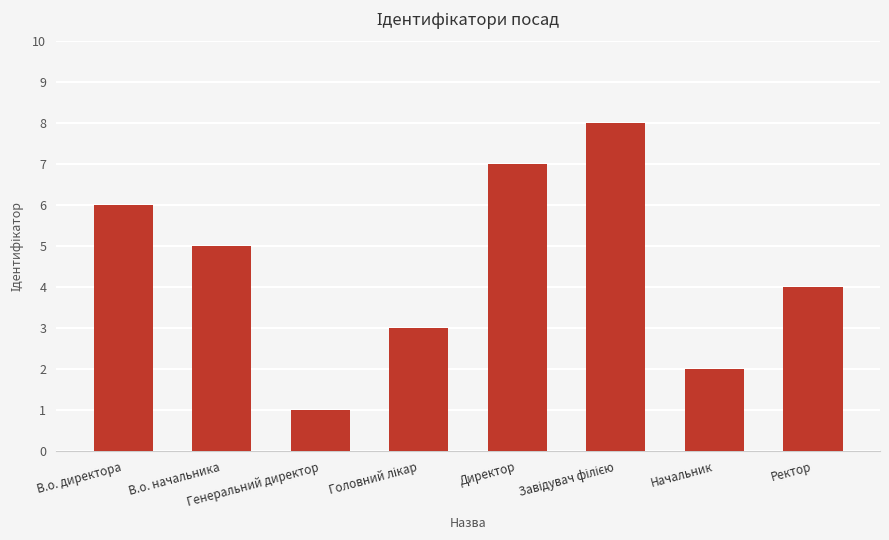

The chart shows a value of 6 at В.о. директора. True or false?

True